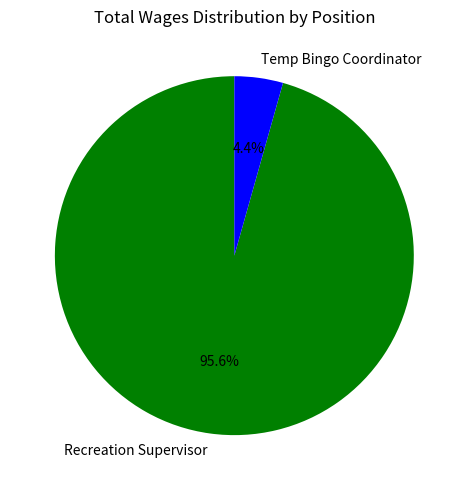

What is the smallest slice in the pie chart?

Temp Bingo Coordinator